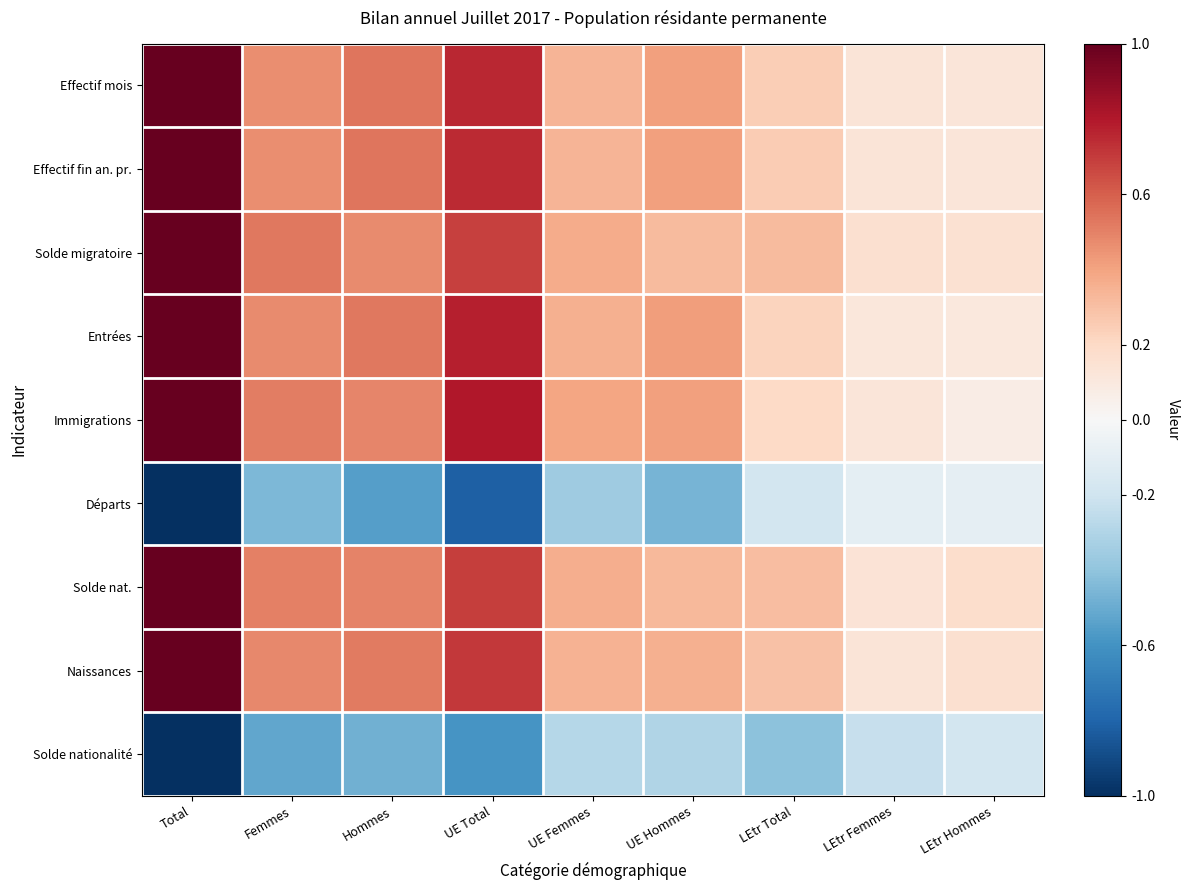

At which category is the sum across all series the highest?

Total